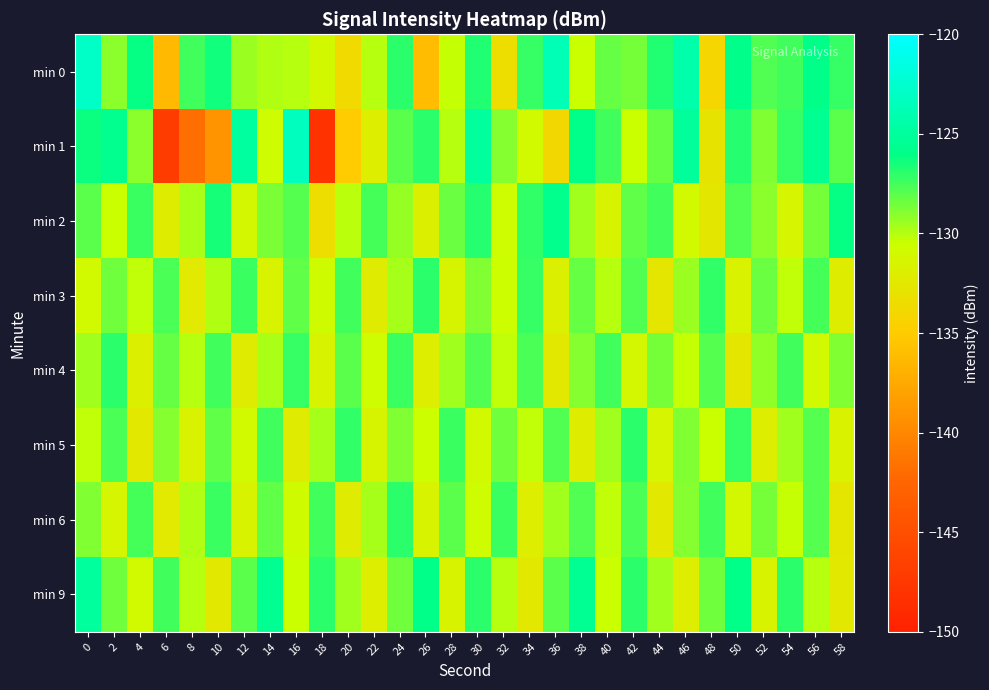

At how many categories does at least one series exceed -145?

30